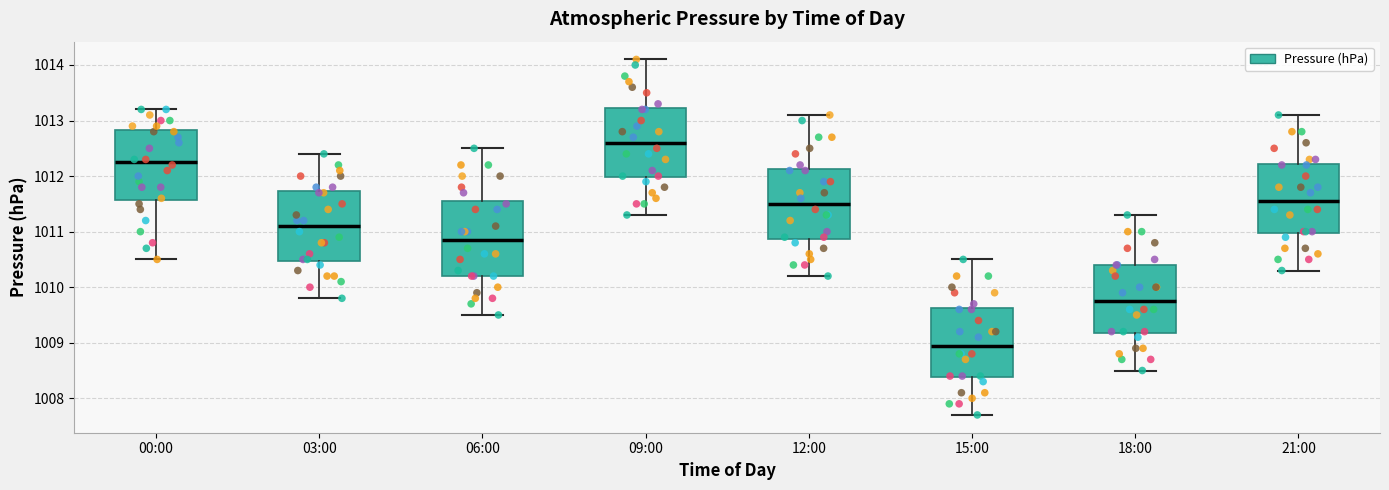

Which box's median line is the highest?

09:00